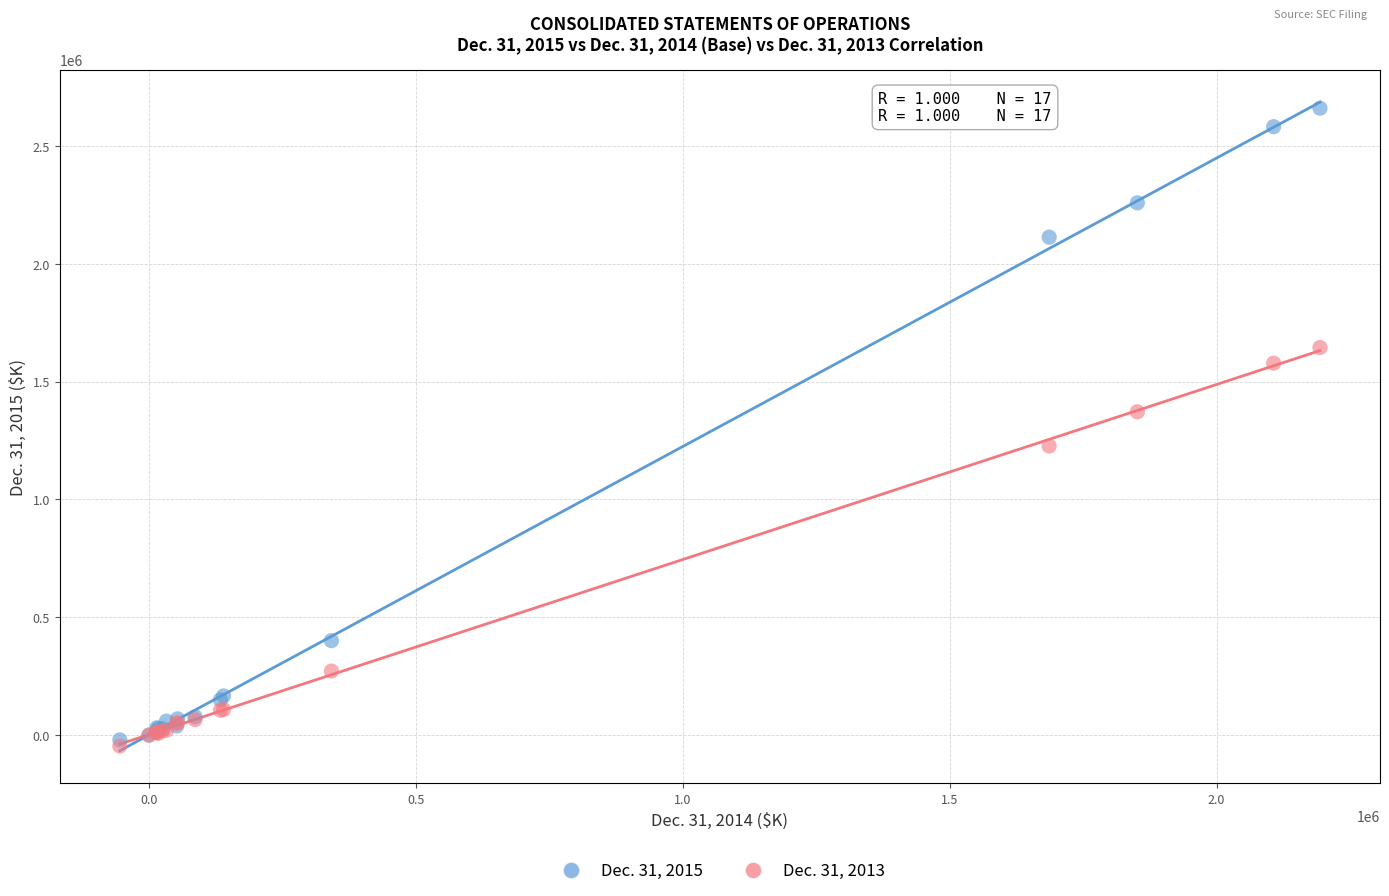

Which series contains the highest Y value?

Dec. 31, 2015